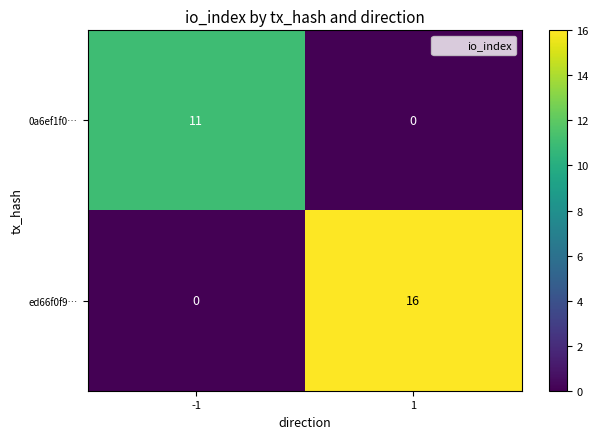

Which series has the largest total across all categories?

ed66f0f9…